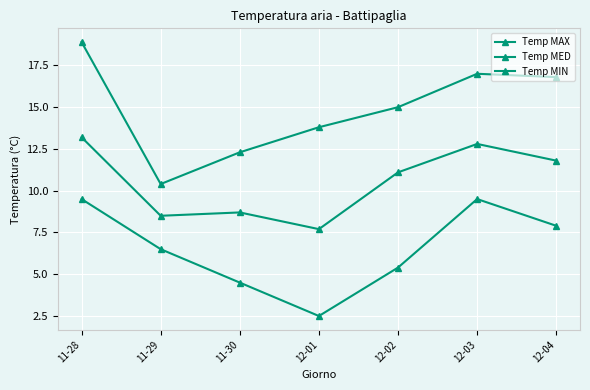

Where is Temp MED nearest to the value 10?

12-02